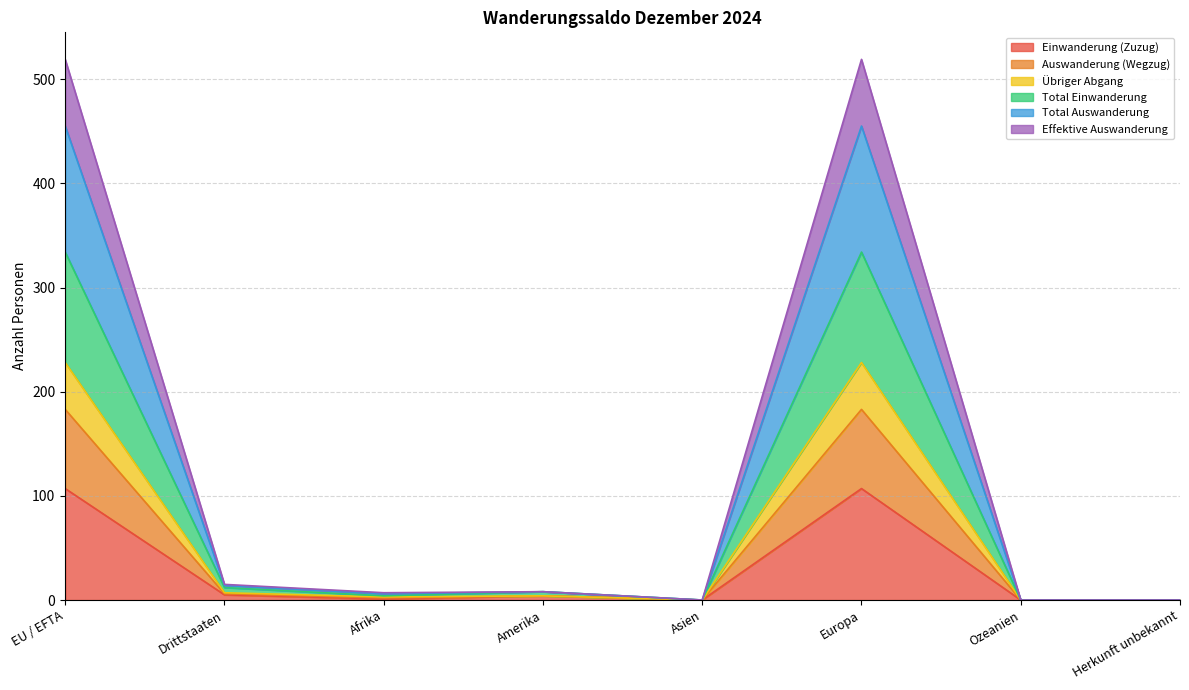

True or false: Effektive Auswanderung and Auswanderung (Wegzug) intersect in this chart.

False